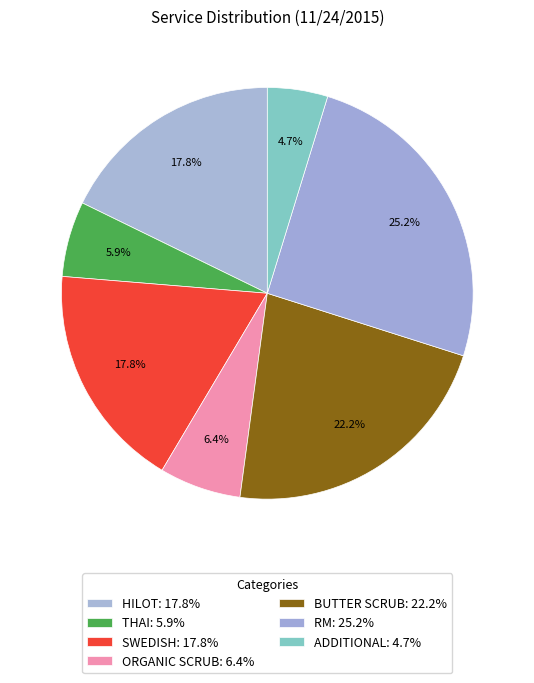

True or false: THAI accounts for 6% of the total.

True